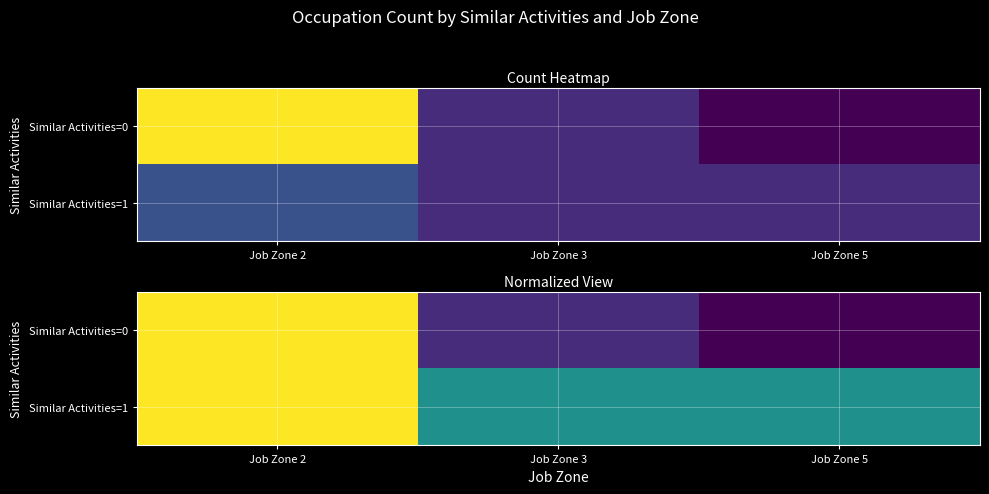

Rank the series at Job Zone 2 from highest to lowest value.

Similar Activities=0, Similar Activities=1